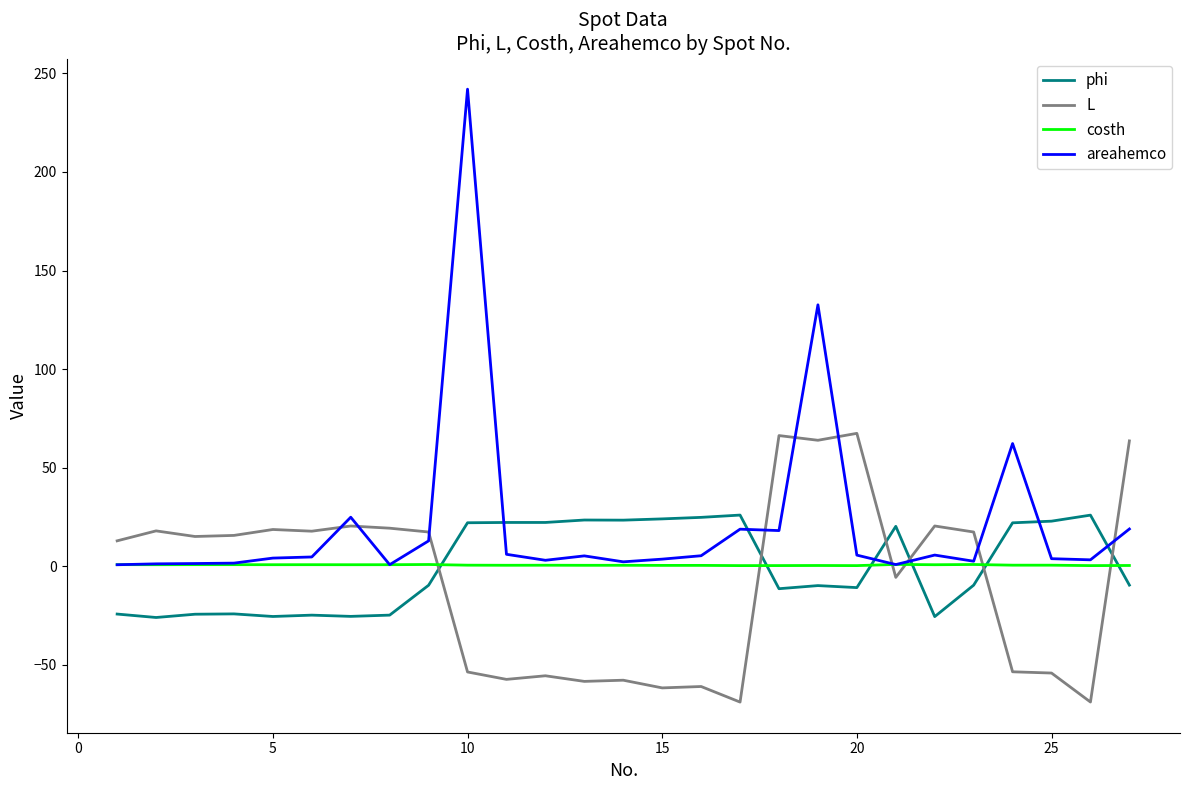

Which series ends up on top after the final intersection of phi and costh?

costh